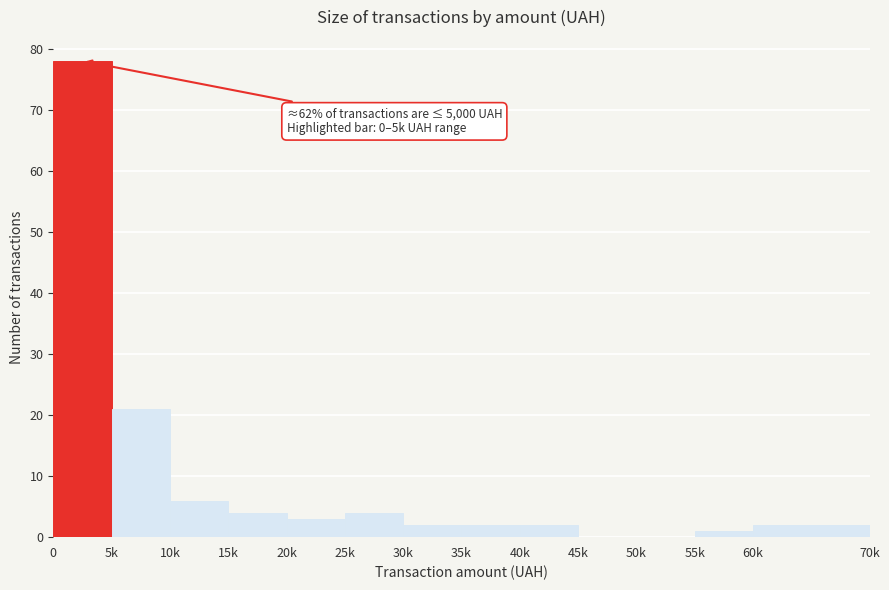

Reading left to right, what are all the values shown in this chart?

0=78	5k=21	10k=6	15k=4	20k=3	25k=4	30k=2	35k=2	40k=2	45k=0	50k=0	55k=1	60k=2